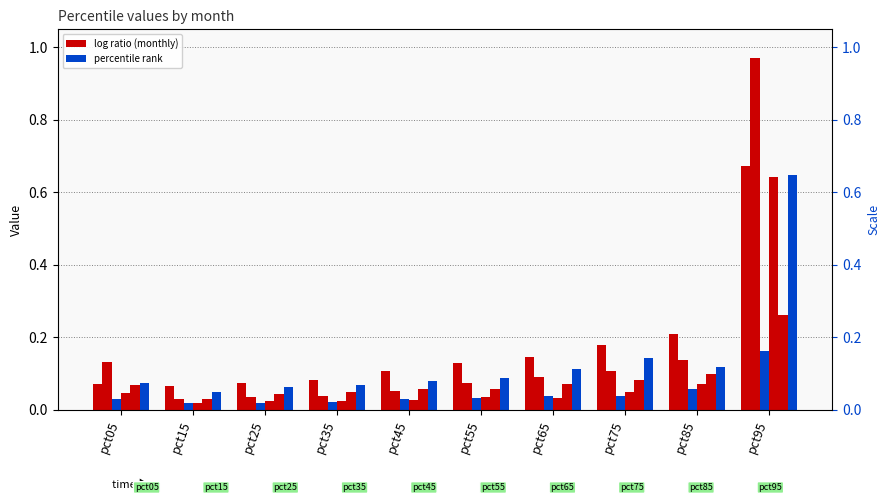

What is the difference between the highest and lowest values at pct65?

0.1